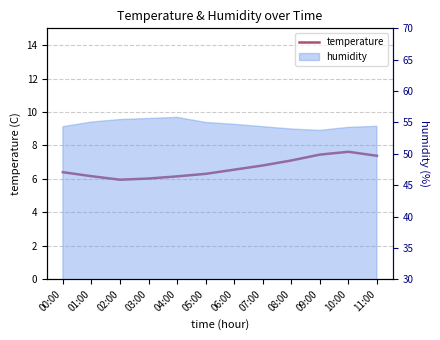

Approximately how many times larger is the value at 04:00 compared to 03:00?

1.0